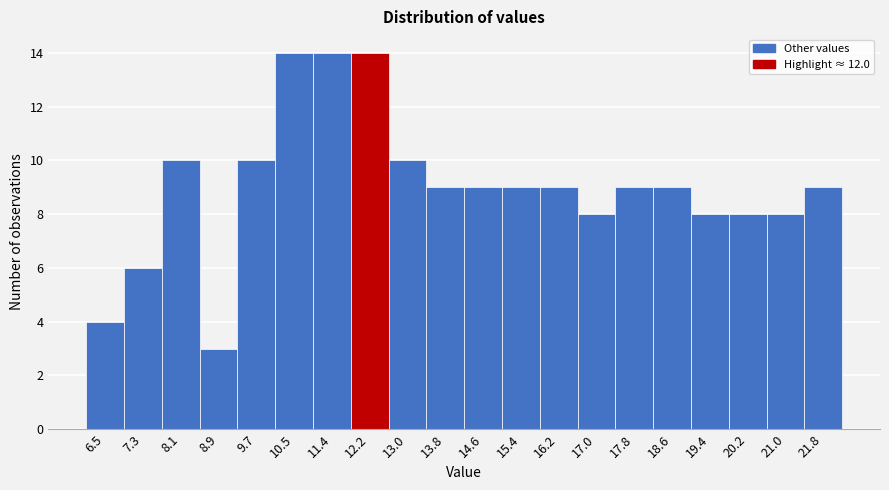

Reading left to right, list every bar in this chart as the range it spans on the x-axis followed by its height. Neither the bar edges nor the heights are printed on the chart, so give them approximately, as read against the axes.

6.1 to 6.9: 4
6.9 to 7.7: 6
7.7 to 8.5: 10
8.5 to 9.3: 3
9.3 to 10.1: 10
10.1 to 11.0: 14
11.0 to 11.8: 14
11.8 to 12.6: 14
12.6 to 13.4: 10
13.4 to 14.2: 9
14.2 to 15.0: 9
15.0 to 15.8: 9
15.8 to 16.6: 9
16.6 to 17.4: 8
17.4 to 18.2: 9
18.2 to 19.0: 9
19.0 to 19.8: 8
19.8 to 20.6: 8
20.6 to 21.4: 8
21.4 to 22.2: 9